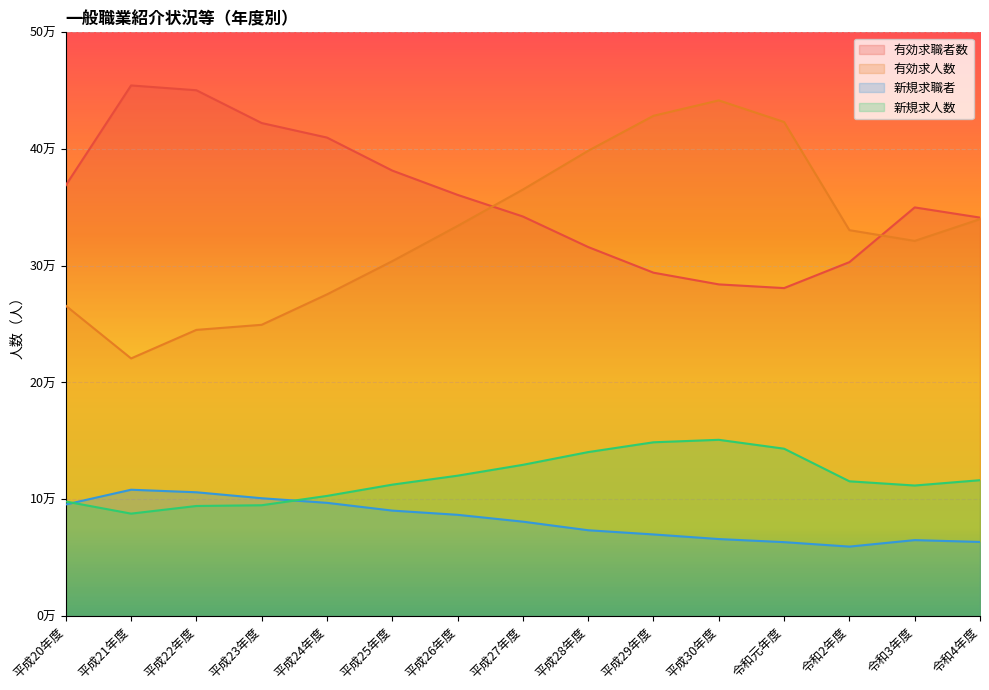

Is it true that 新規求職者 equals 59321 at 令和2年度?

True